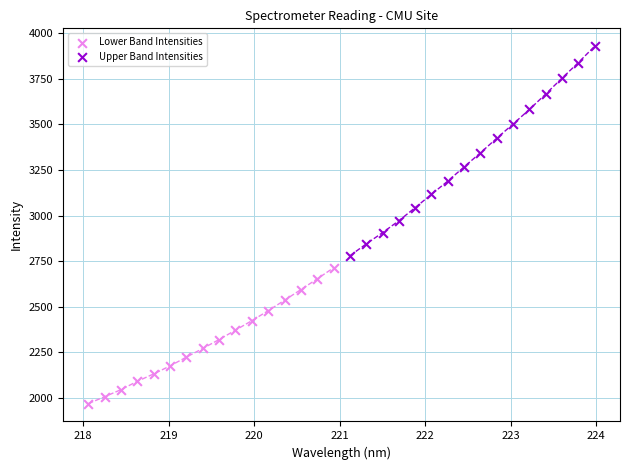

Which series contains the highest Y value?

Upper Band Intensities